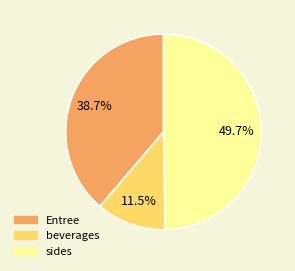

Is there any slice that represents more than half of the pie?

No